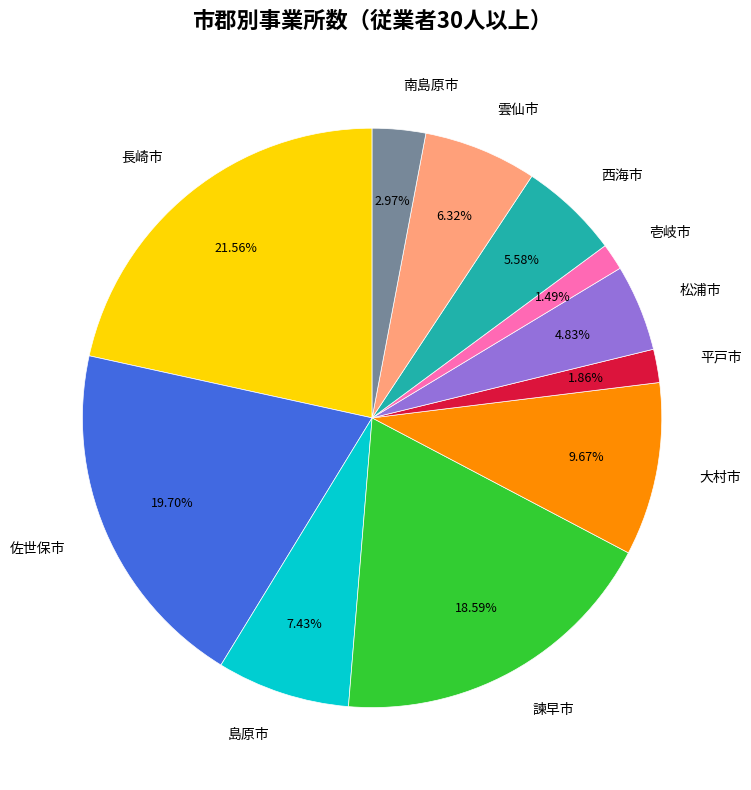

Does 壱岐市 represent more than half of the total?

No